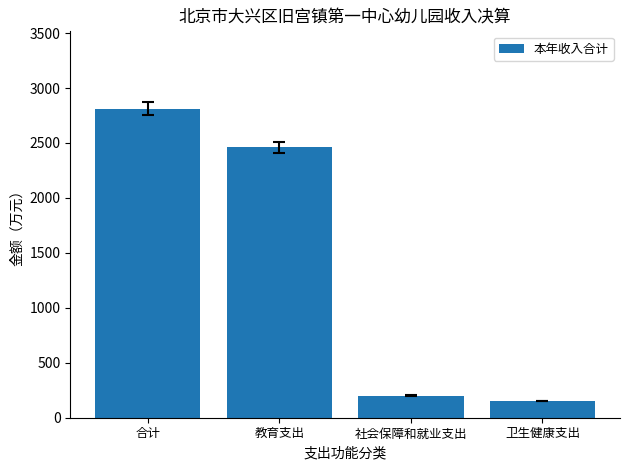

Read the value at 教育支出.

2461.0